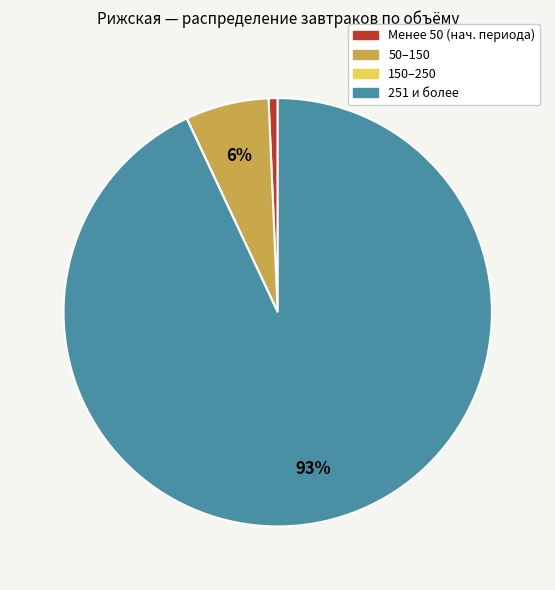

To the nearest percent, what is the difference between the largest and smallest slice percentages?

93%